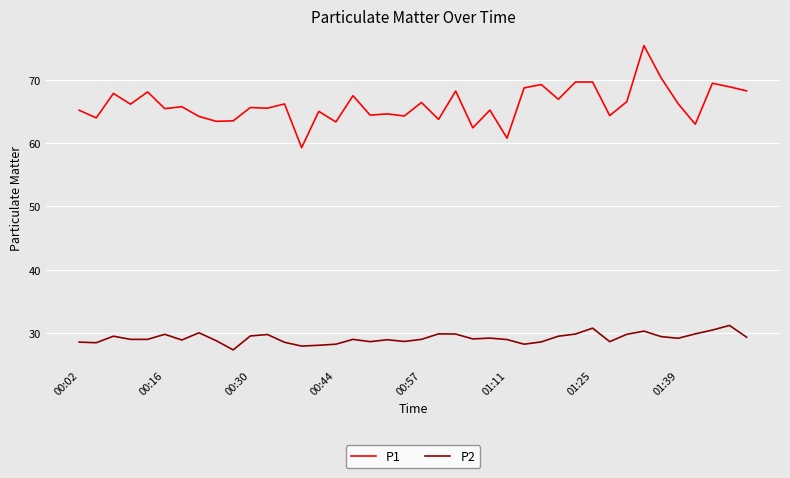

What is the difference between the maximum and minimum values in the P1 series?

16.1